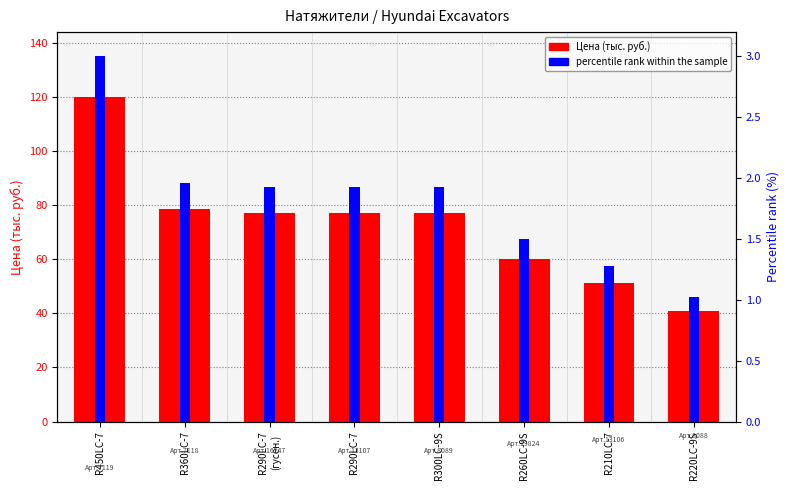

How many series are shown in this chart?

2